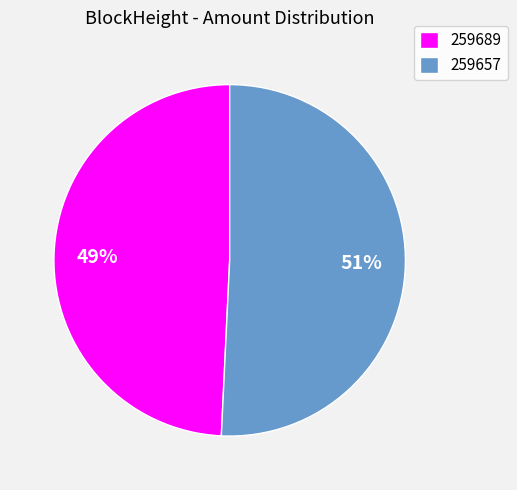

Is there a majority slice in this chart?

Yes